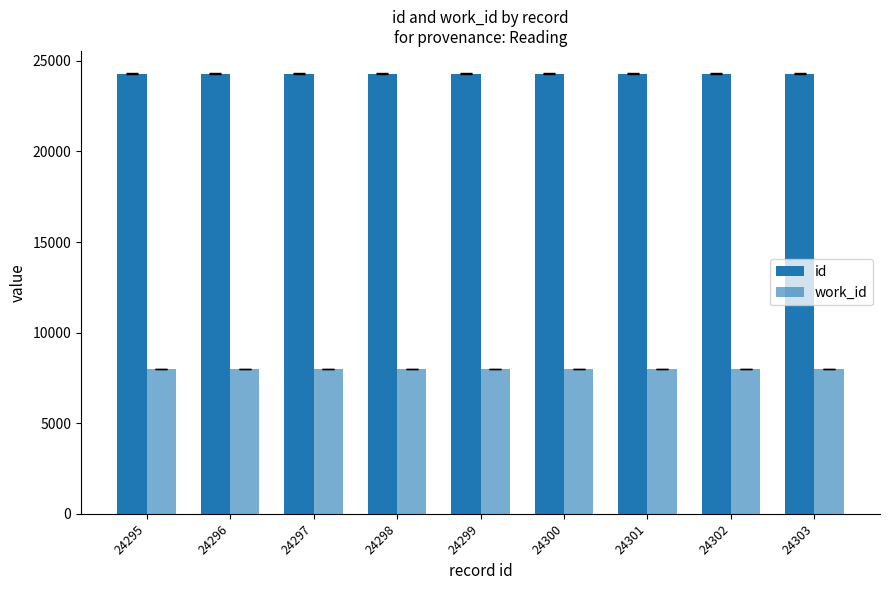

Is the value of id at 24299 greater than the value of work_id at 24296?

Yes